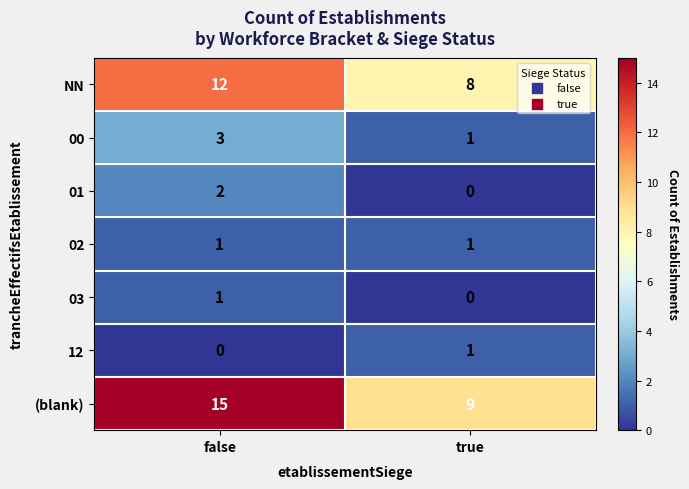

Reading left to right, what are all the values shown in this chart?

NN: 12	8
00: 3	1
01: 2	0
02: 1	1
03: 1	0
12: 0	1
(blank): 15	9